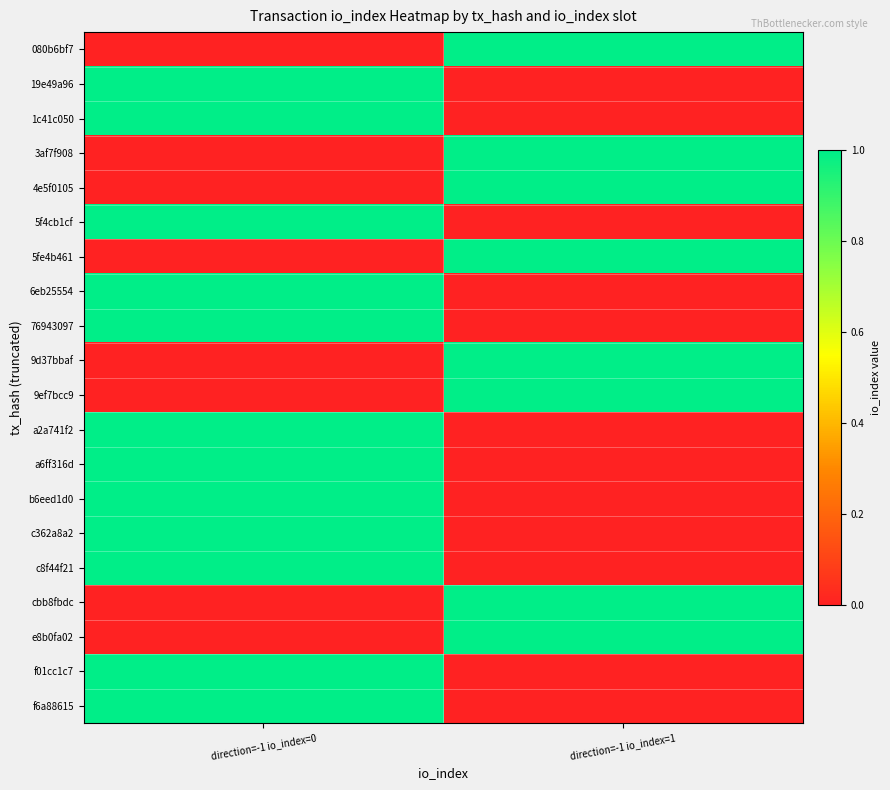

How many data points does each series have?

2